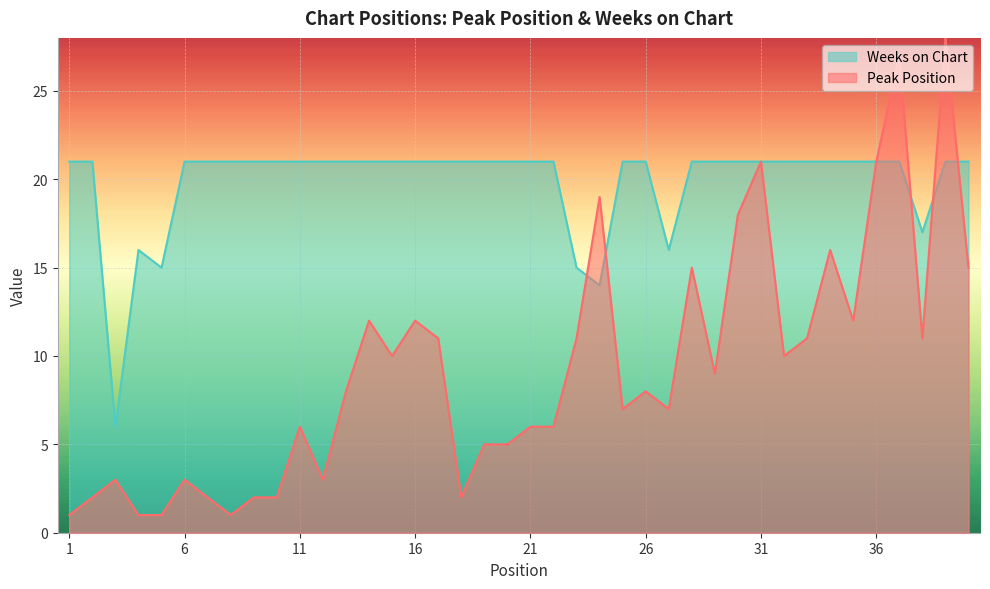

Between 36 and 37, which series saw the biggest shift?

Peak Position